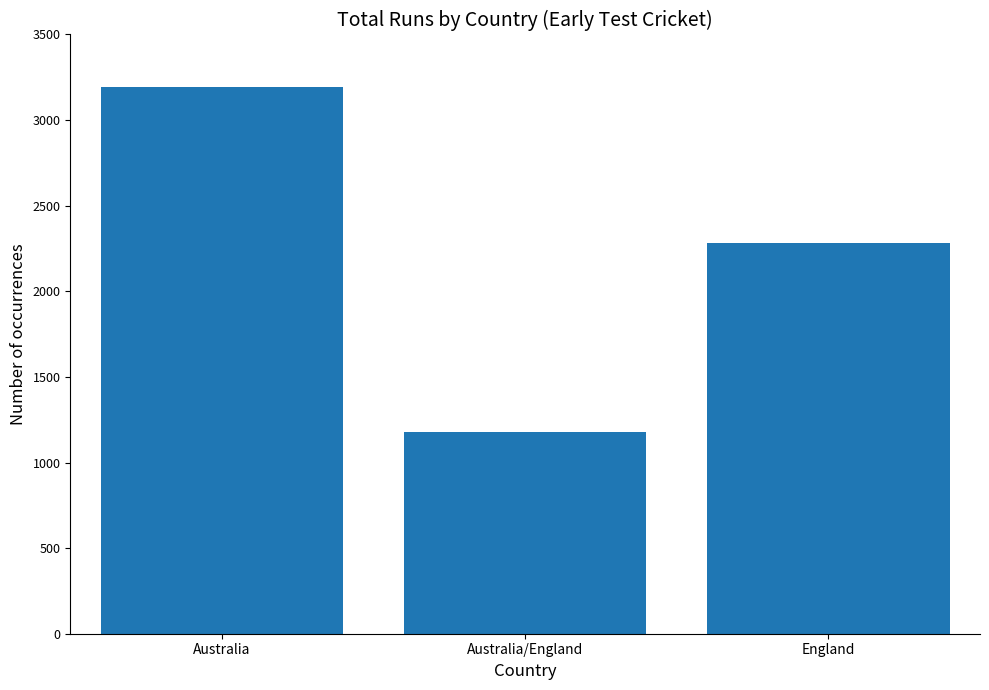

List the labels in order of value, largest first.

Australia, England, Australia/England